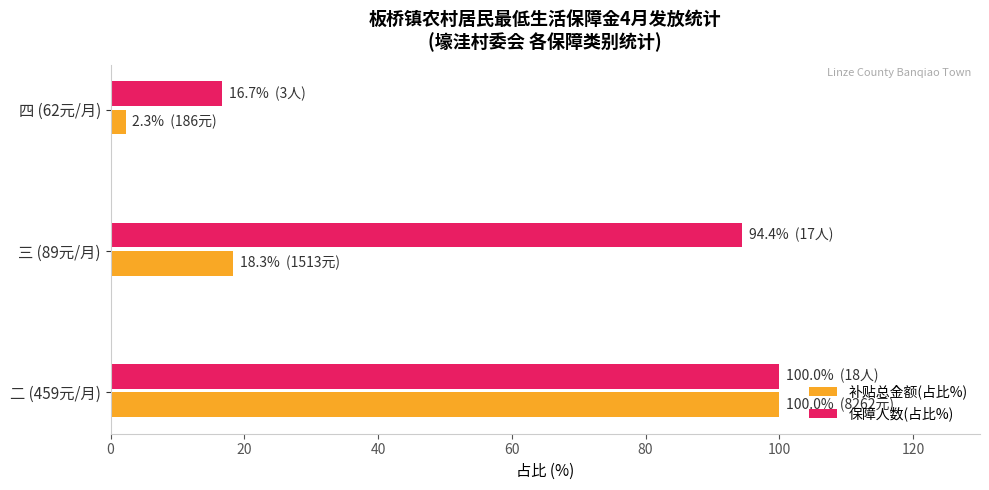

What is the maximum value shown in the chart?

100.0